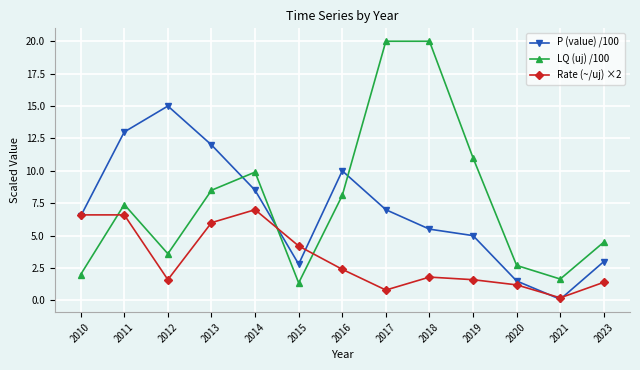

How many data points in P (value) /100 are above 6?

7